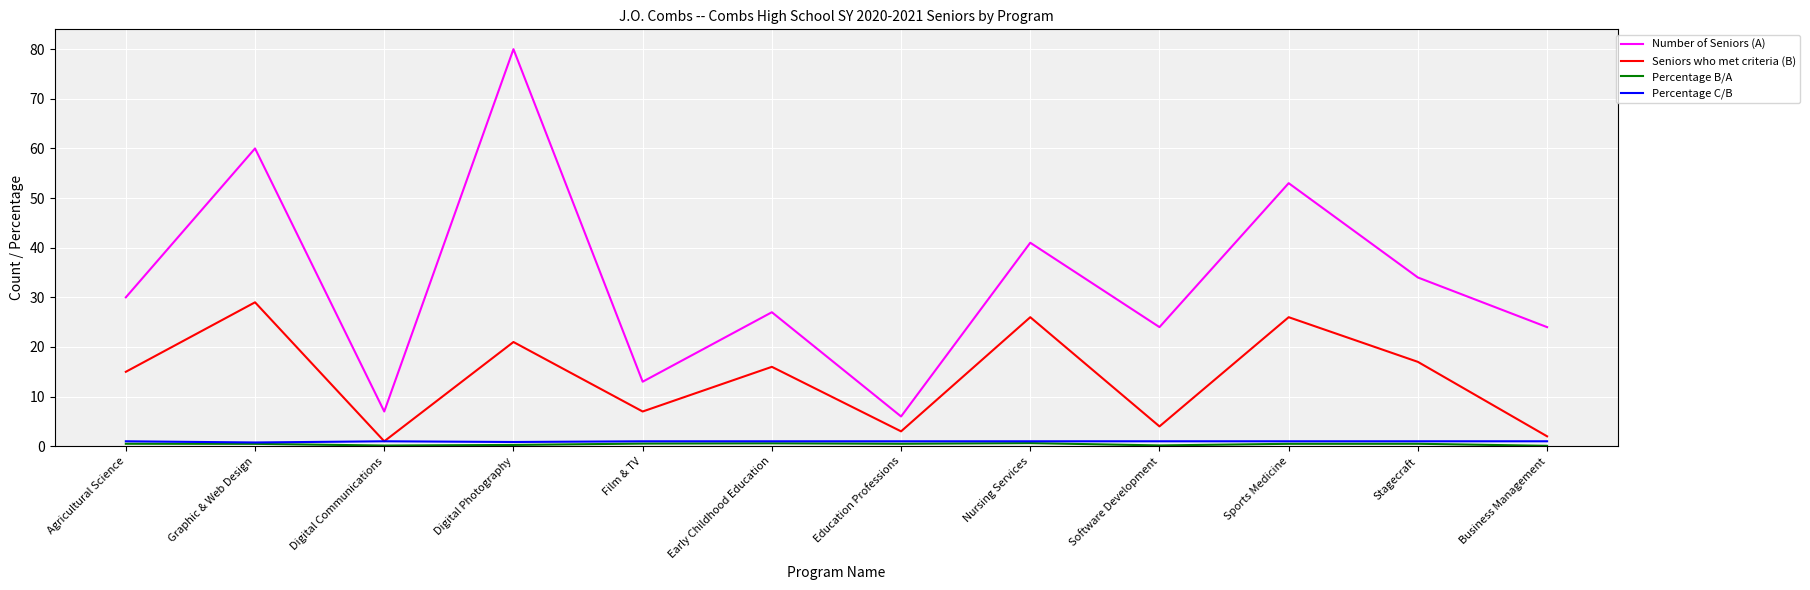

What is the minimum value shown in the chart?

0.1